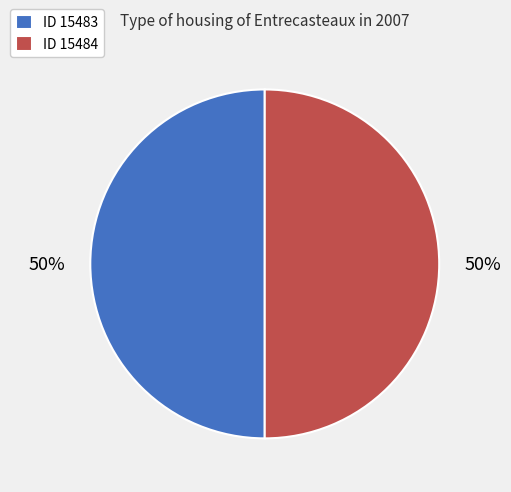

Count the number of slices in the pie.

2